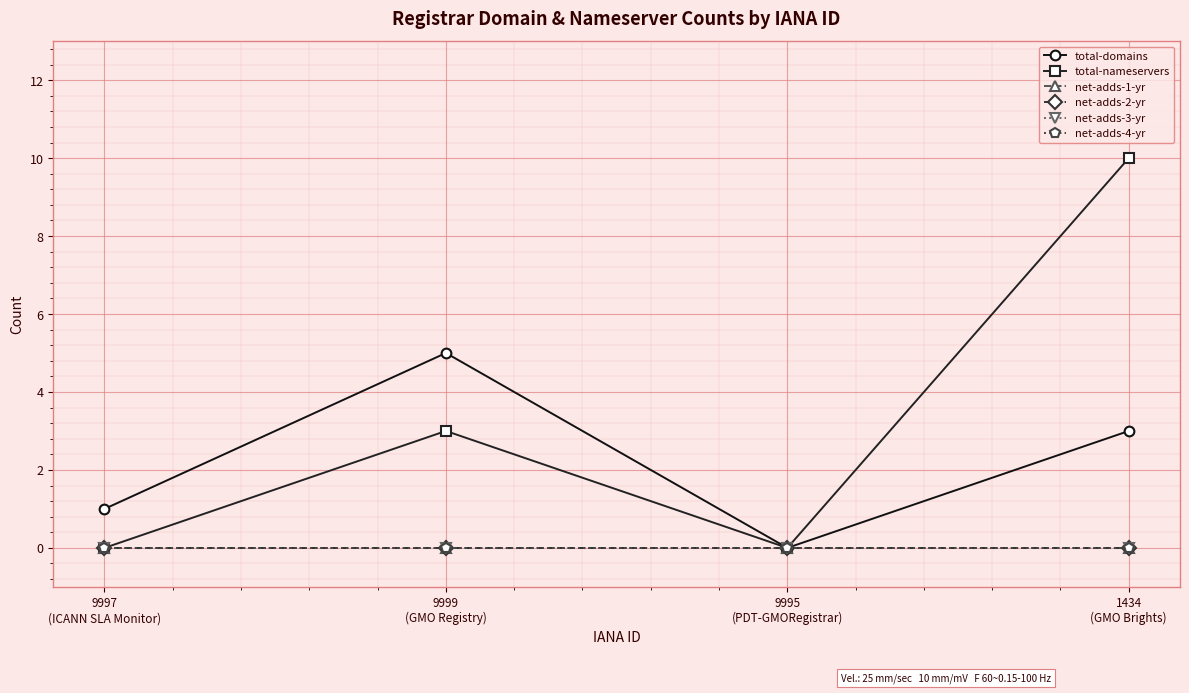

Does the chart have visible grid lines?

Yes